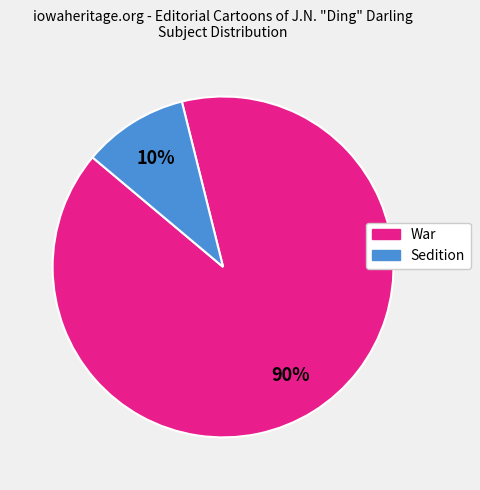

To the nearest percent, what is the difference between the largest and smallest slice percentages?

80%